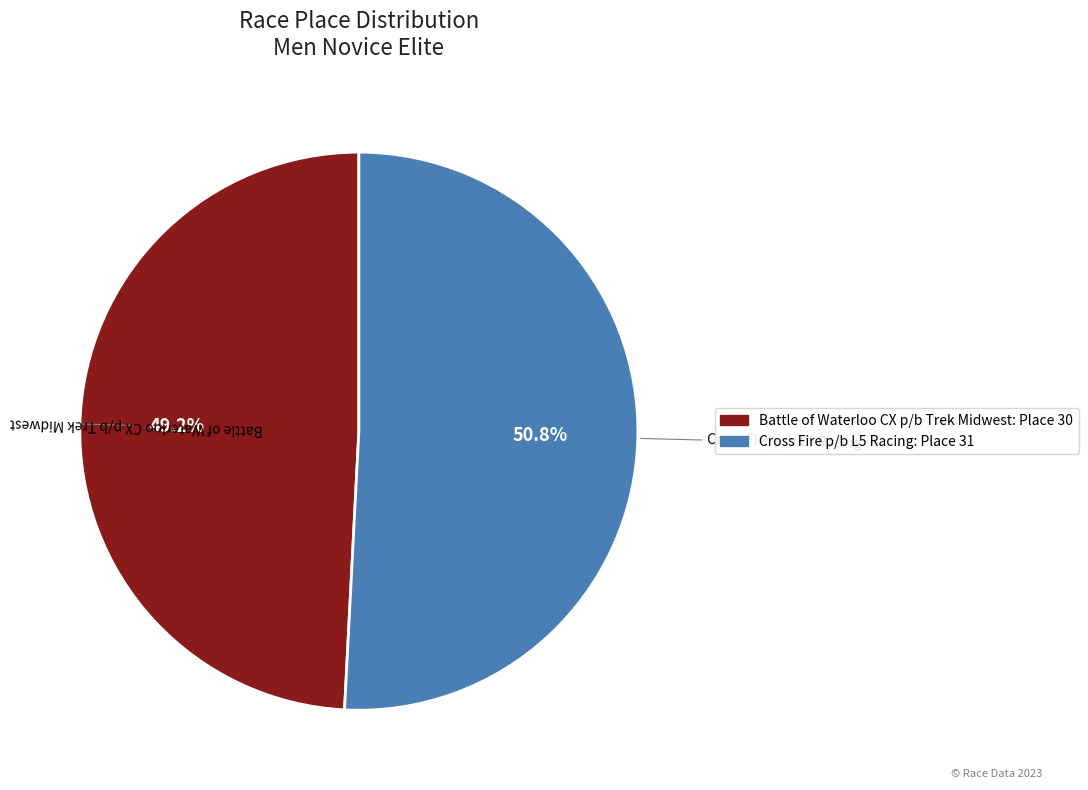

What percentage is the Battle of Waterloo CX p/b Trek Midwest slice, to the nearest percent?

49%